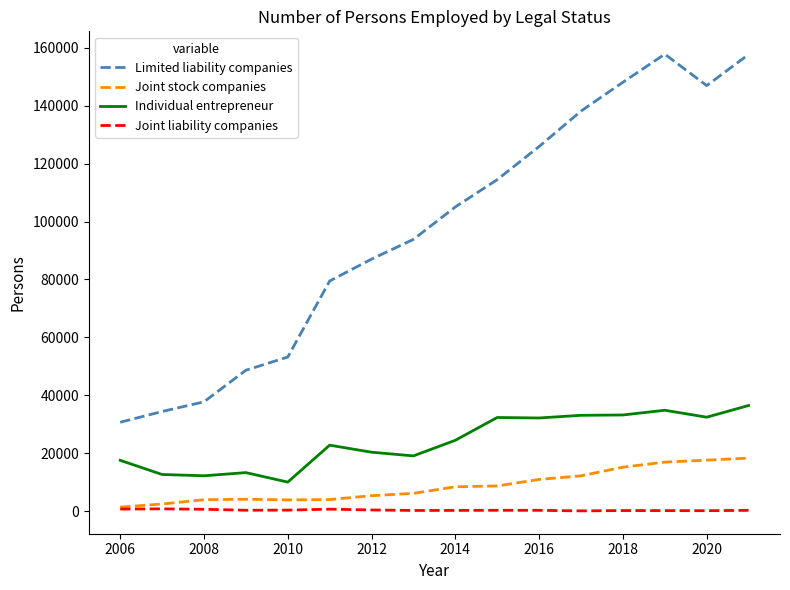

True or false: Individual entrepreneur and Joint liability companies intersect in this chart.

False